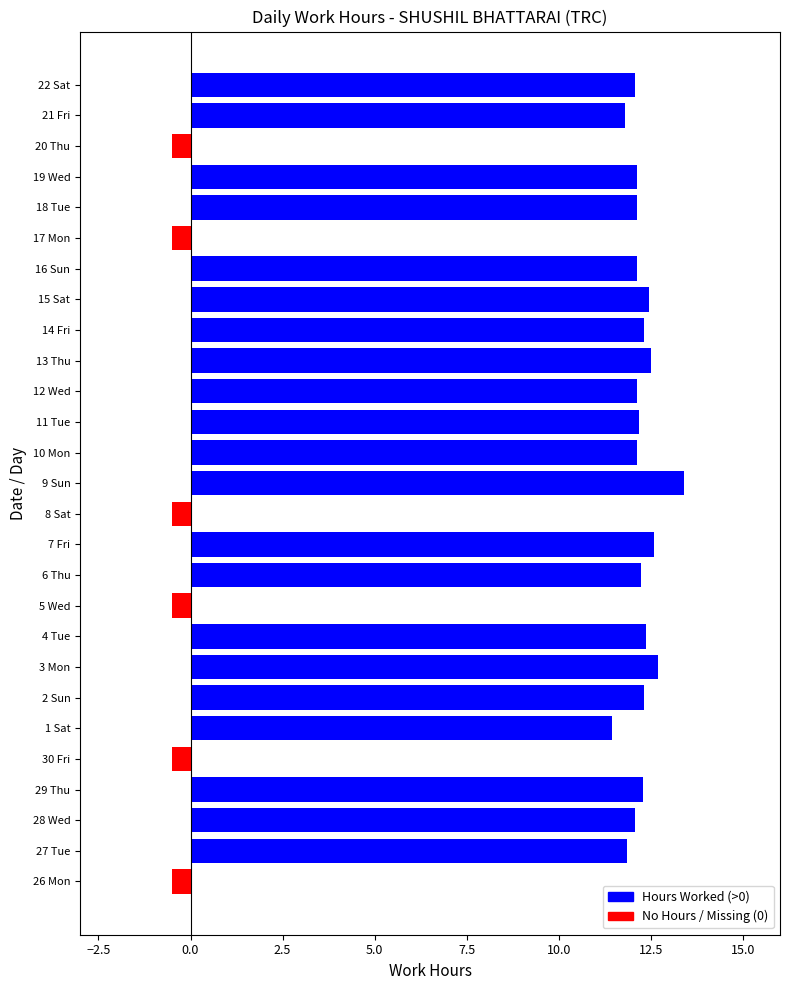

Count the number of data series in this chart.

1